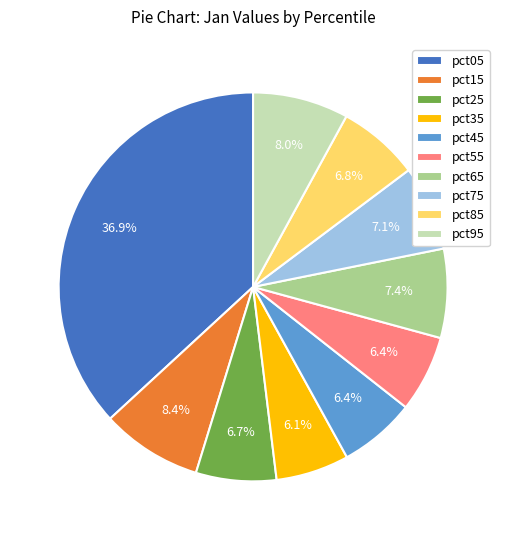

Which has a higher value, pct65 or pct95?

pct95